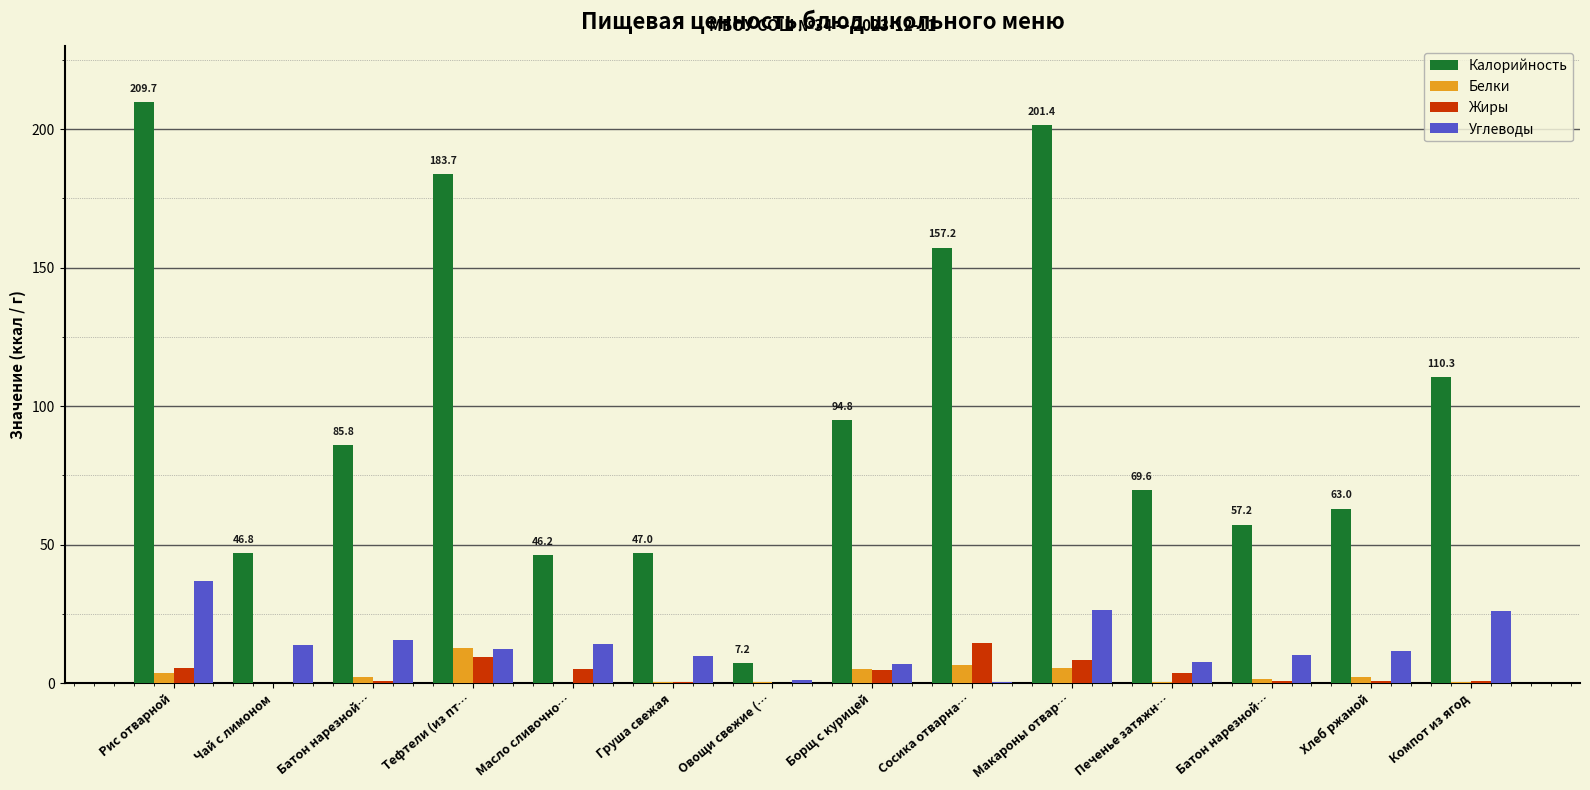

What is the label of the 3rd bar from the left?

Батон нарезной…